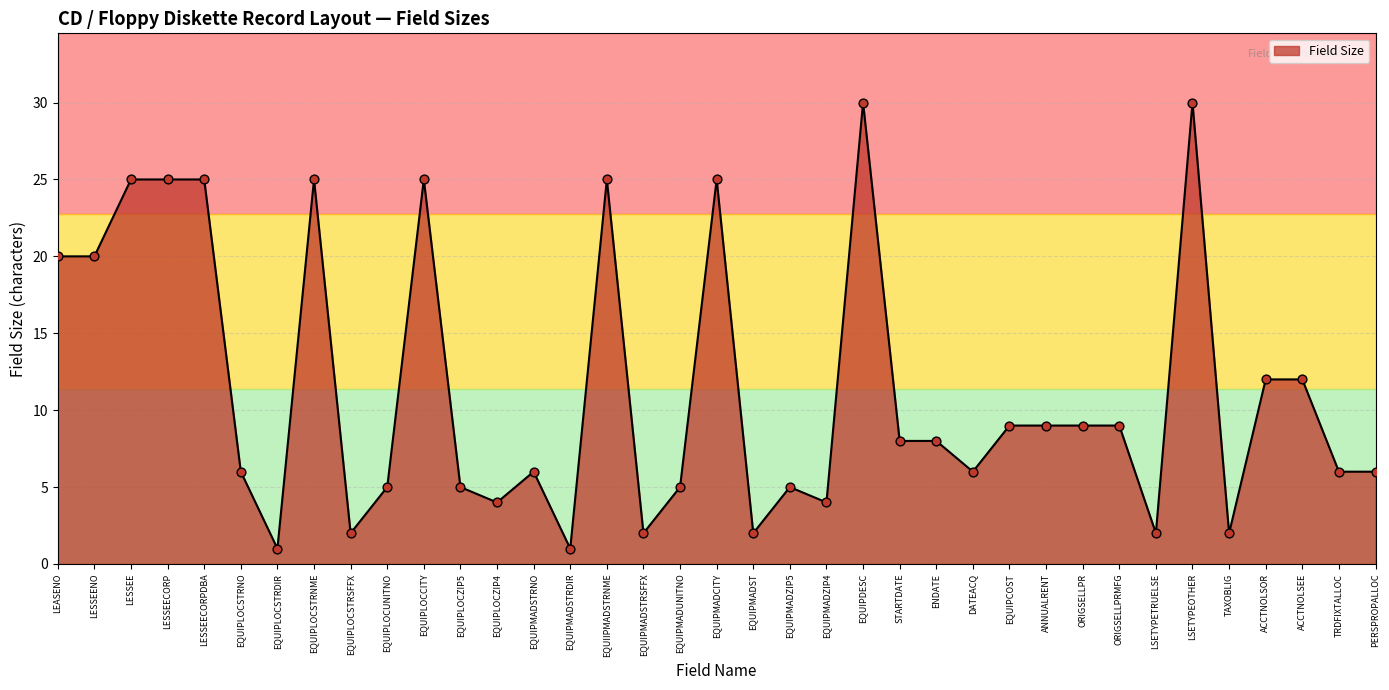

What is the change in value from EQUIPMADSTRDIR to ANNUALRENT?

+8